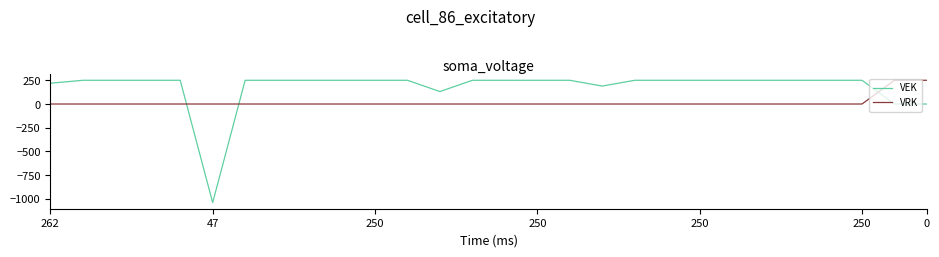

Which series has the largest total across all categories?

VEK